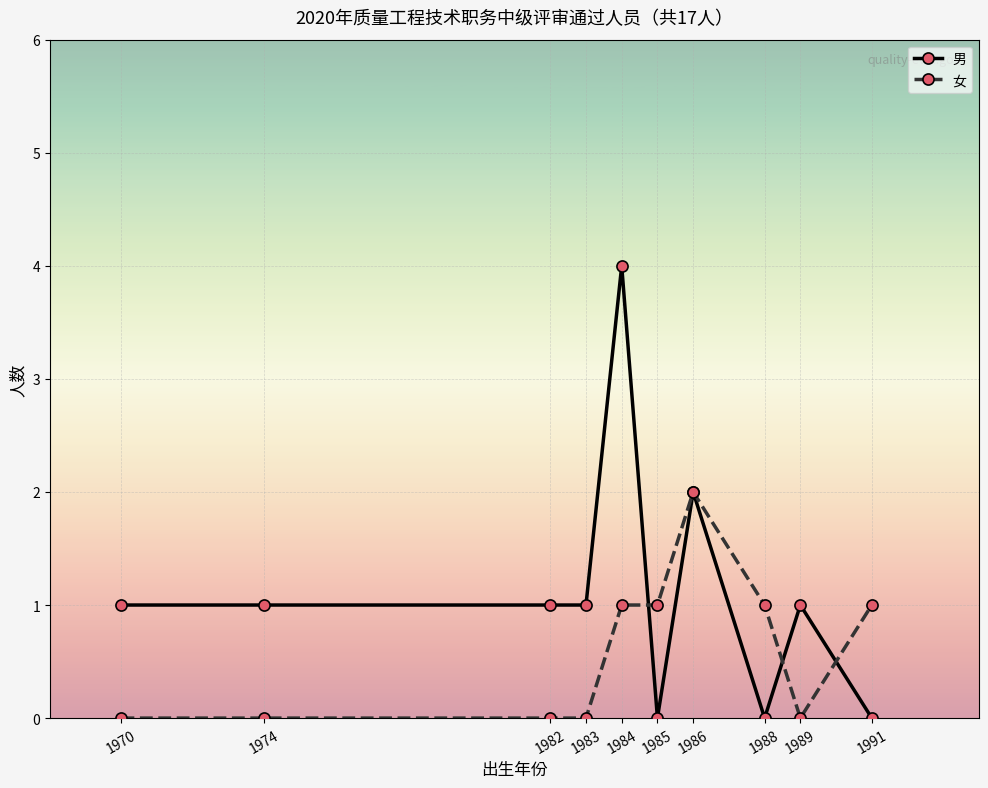

At which category is the sum across all series the highest?

1984